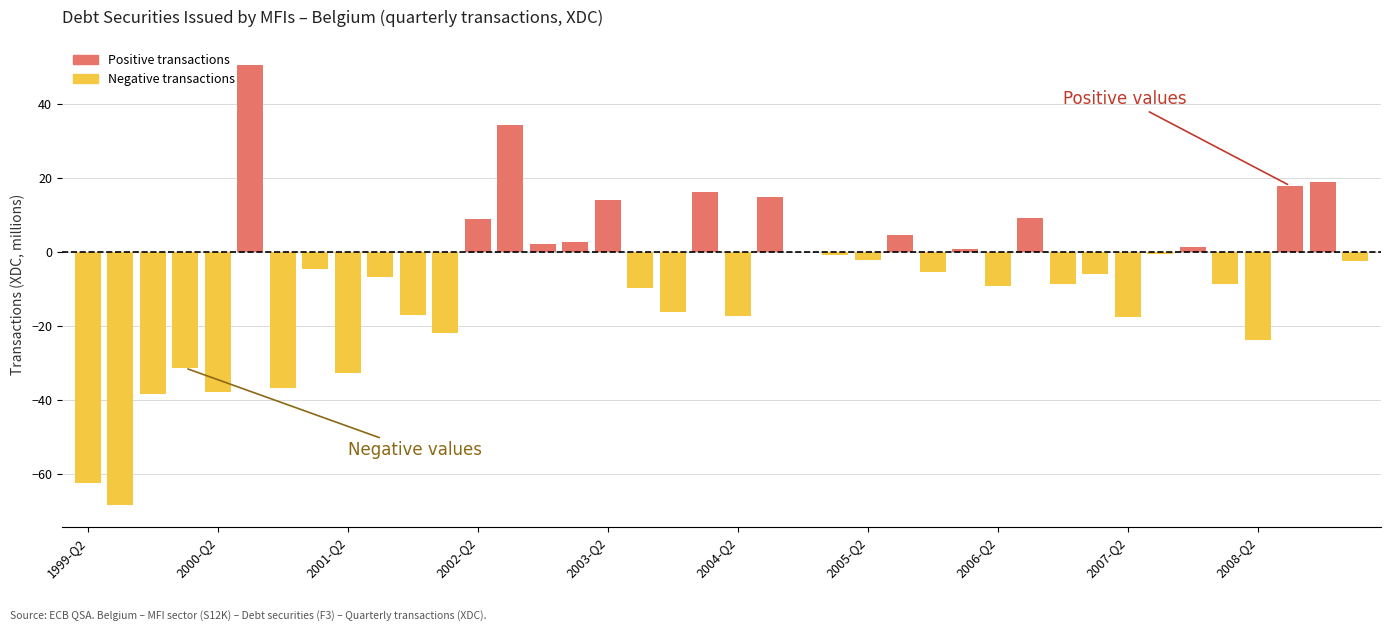

The value of Negative transactions at 31 is -1.7. True or false?

False